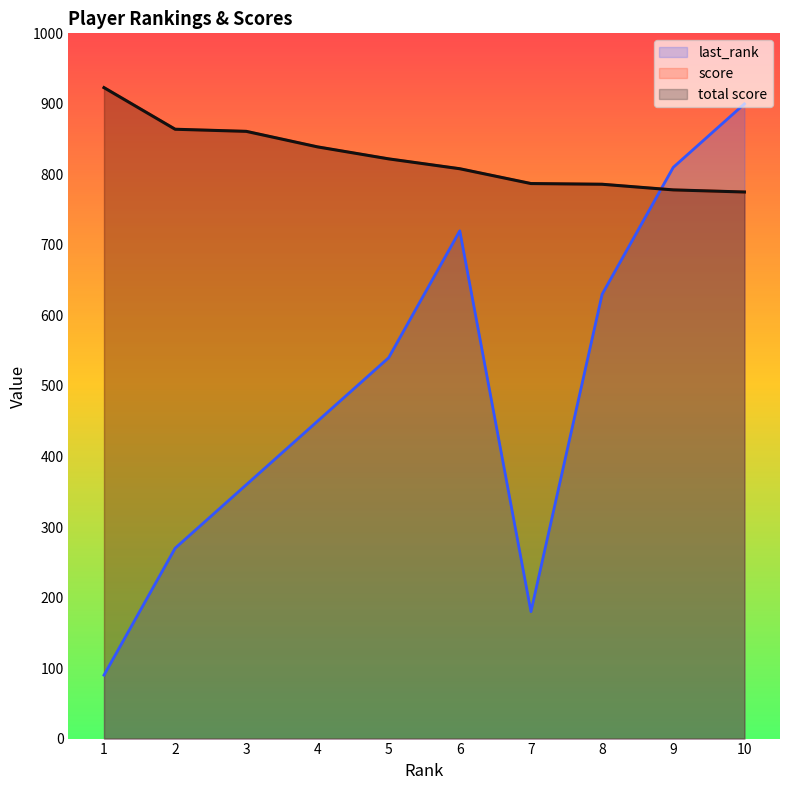

At how many categories does at least one series exceed 231?

10